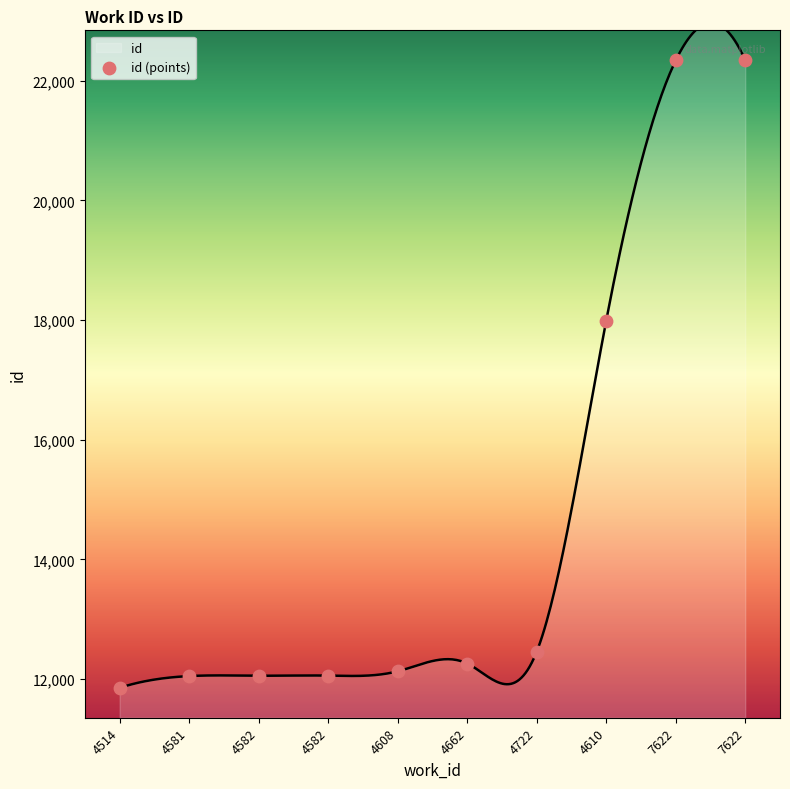

What is the change in value from 4581 to 7622?

+10289